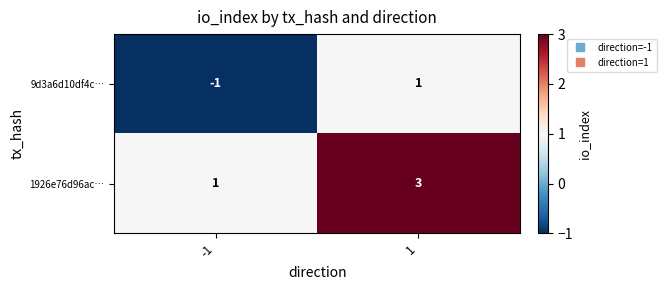

What is the sum of the 1926e76d96ac… values at -1 and 1?

4